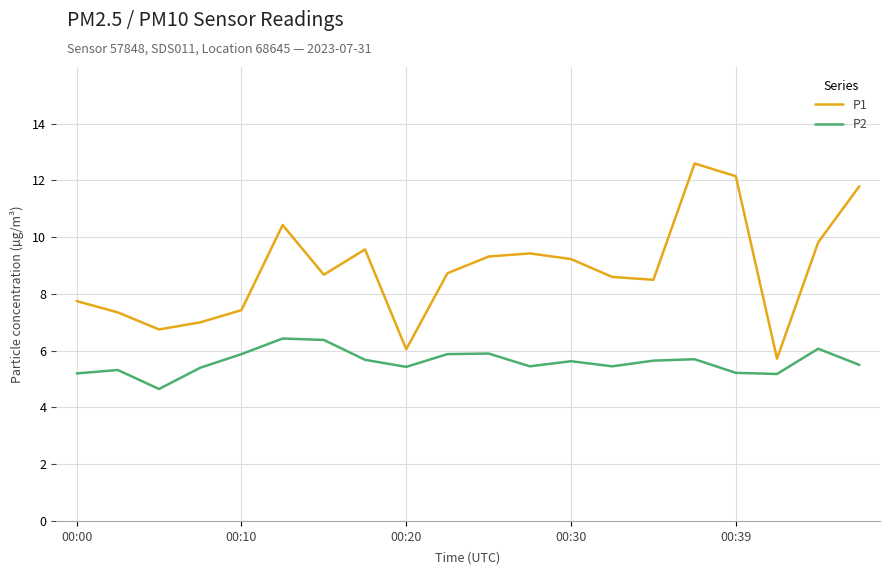

What is the highest value of the P1 series?

12.6